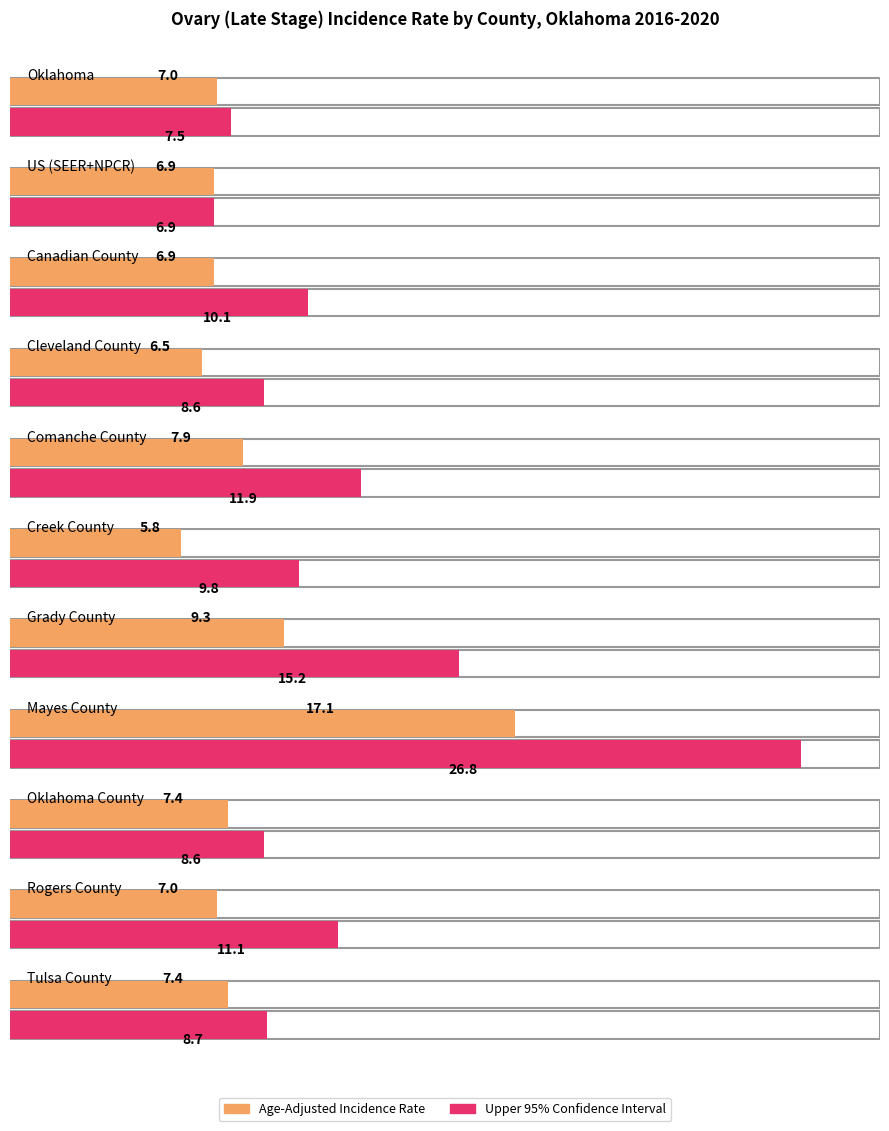

What position from the right is Cleveland County?

8